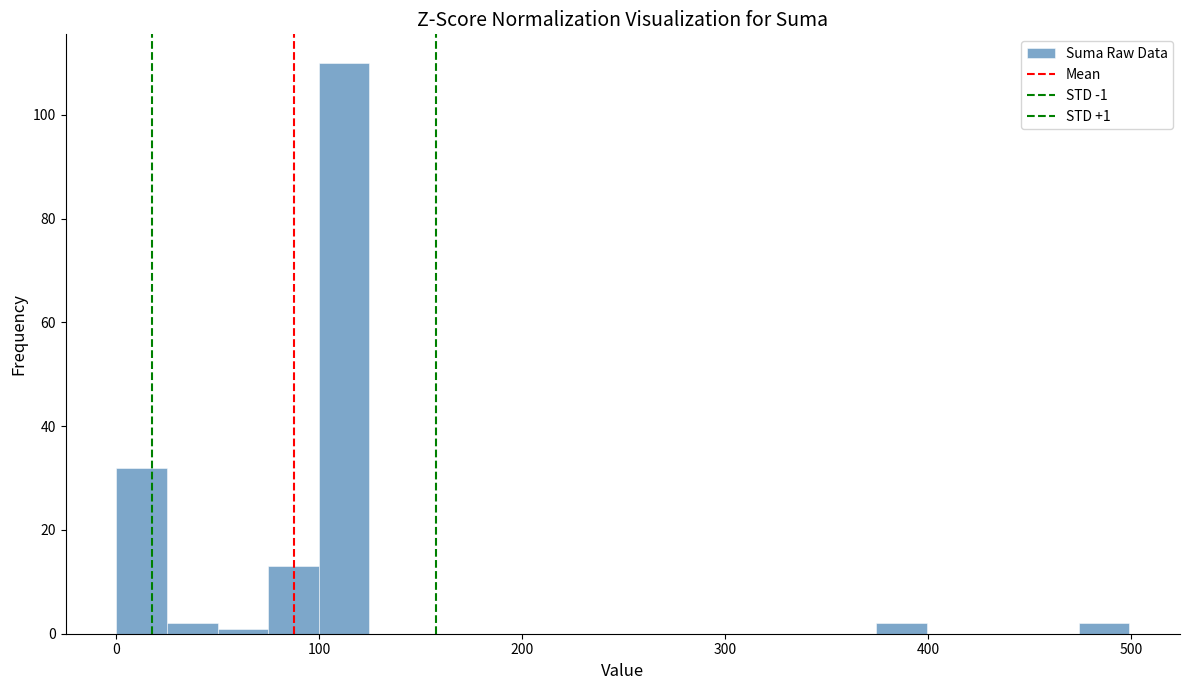

Around what value on the x-axis is the tallest bar? Give the approximate position of its centre, as read against the axis.

110